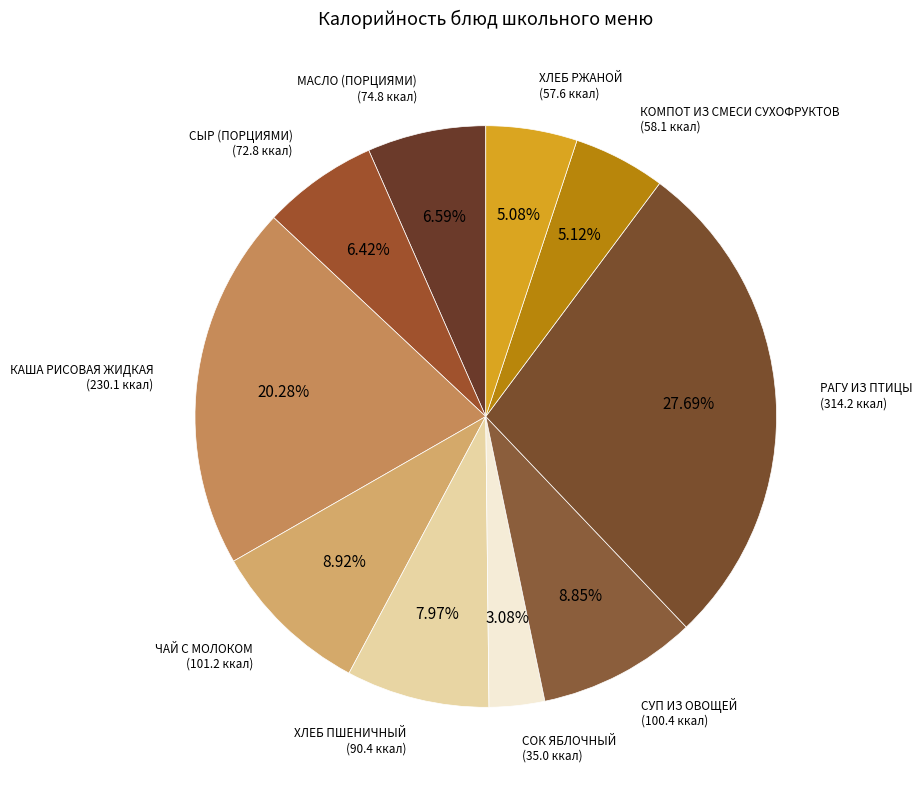

How many segments does this pie chart have?

10